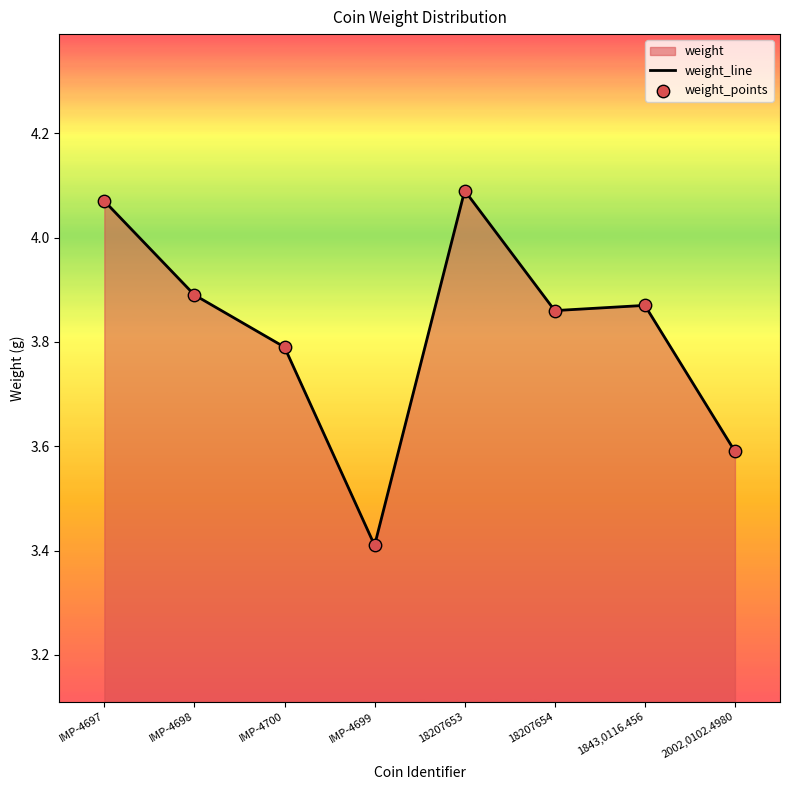

At which category is the sum across all series the highest?

18207653